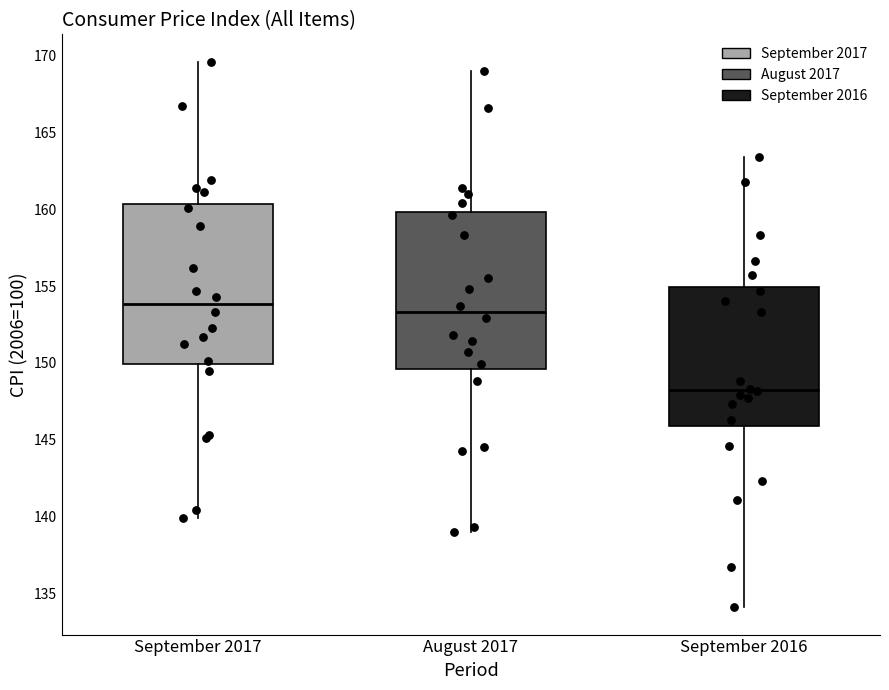

Reading left to right, read every box against the y-axis: the position of its median line, the range the box covers, and the ends of its whiskers. The values are not printed on the chart, so give them approximately, as read against the axis.

September 2017: median 154.0, box 150.0 to 160.5, whiskers 140.0 to 169.5
August 2017: median 153.5, box 149.5 to 160.0, whiskers 139.0 to 169.0
September 2016: median 148.5, box 146.0 to 155.0, whiskers 134.0 to 163.5